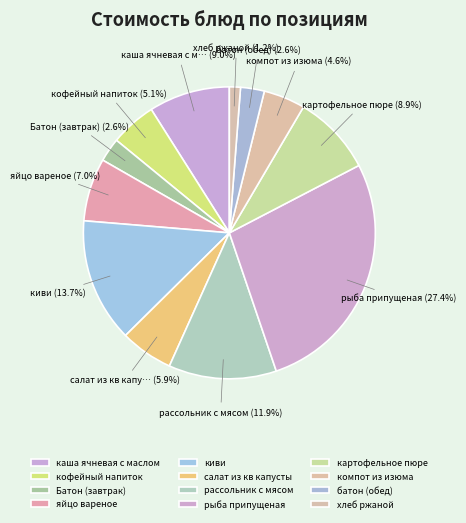

The батон (обед) slice represents 1% of the pie. True or false?

False